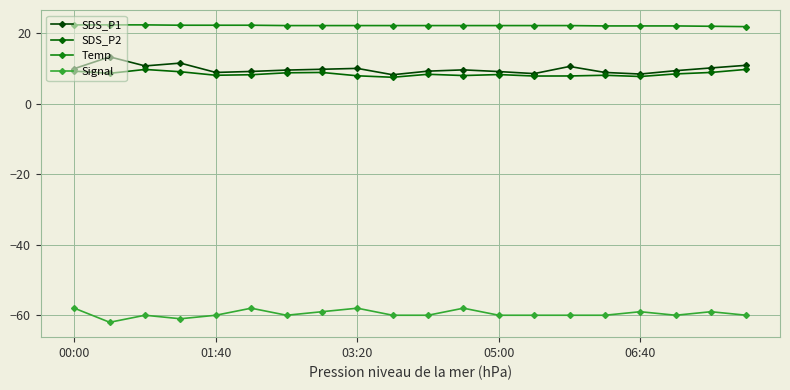

What is the value of the Temp point at the 8th from the left?

22.2